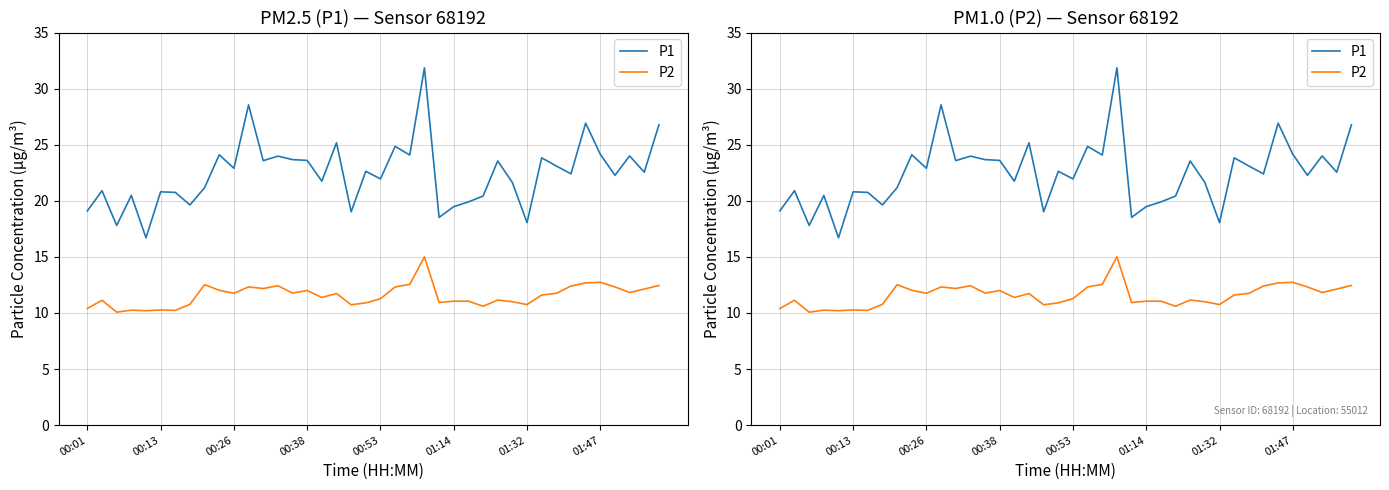

The P2 series shows 15.0 at 23. True or false?

True